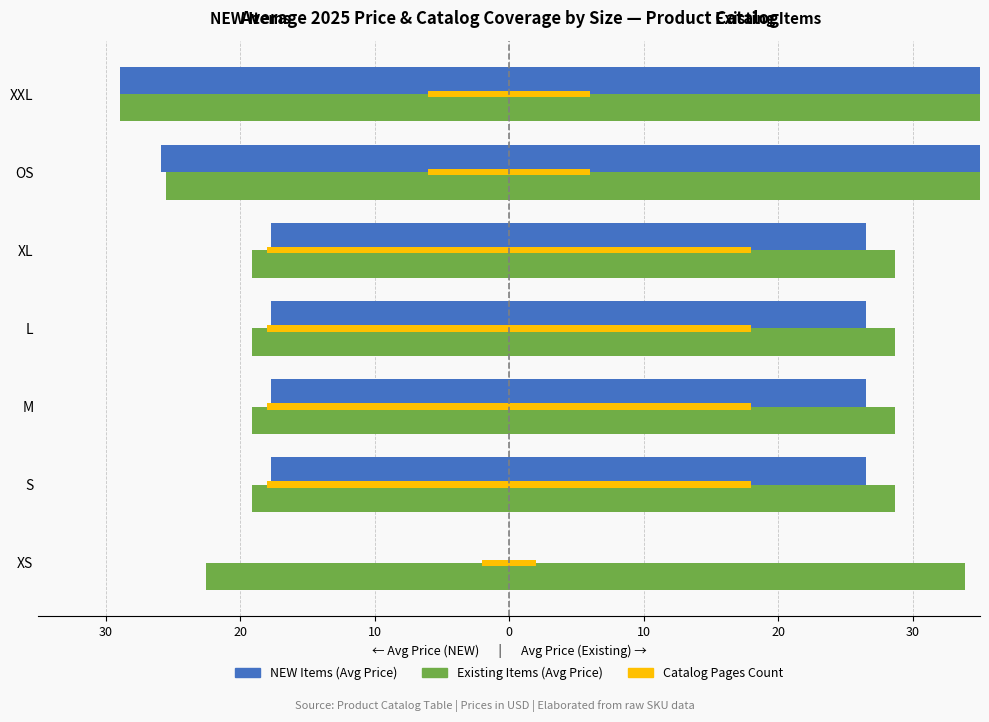

How many negative values does the NEW Items series have?

6